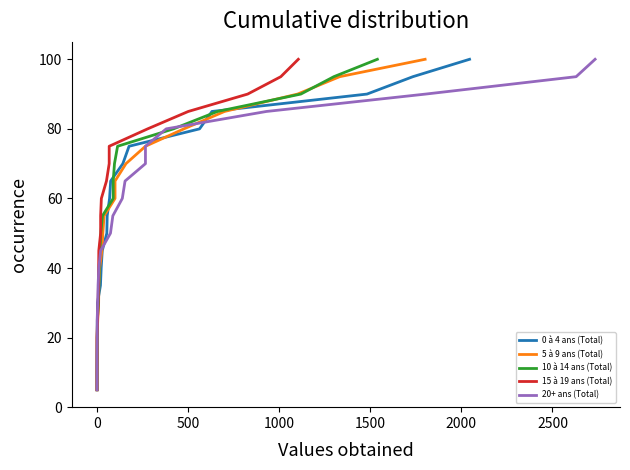

Does the chart display data point markers on the line(s)?

No